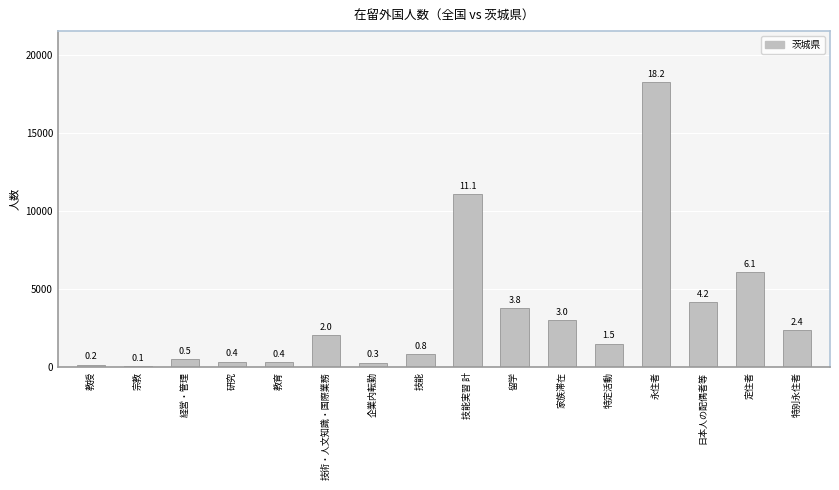

At which label is the value closest to 9158?

技能実習 計